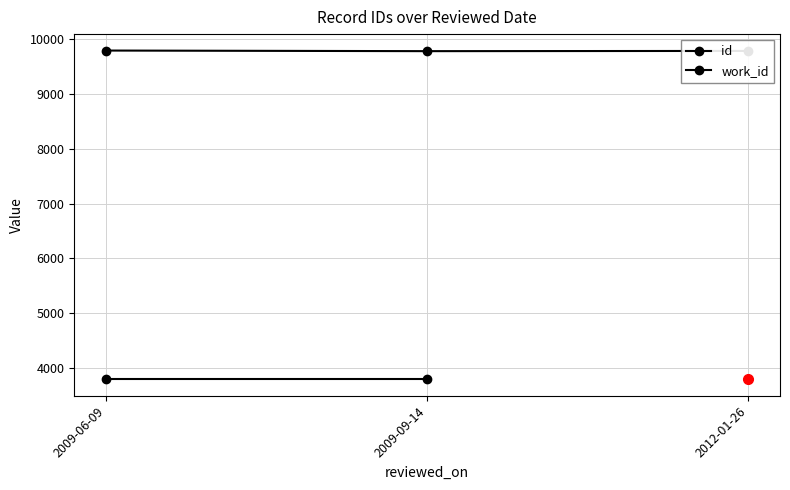

What is the difference between the values at 2009-09-14 and 2009-06-09?

11